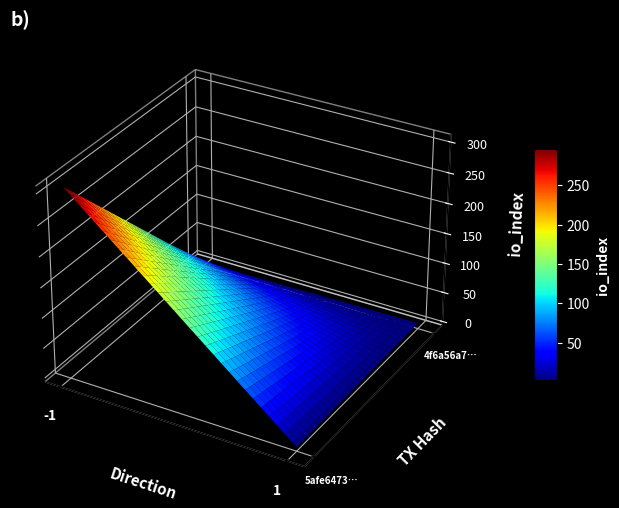

List the series in order of their overall mean, highest first.

5afe6473c4441631df30e89eaee0a6884d2534c, 4f6a56a76cdcfeecdb202ba714888acca08645c